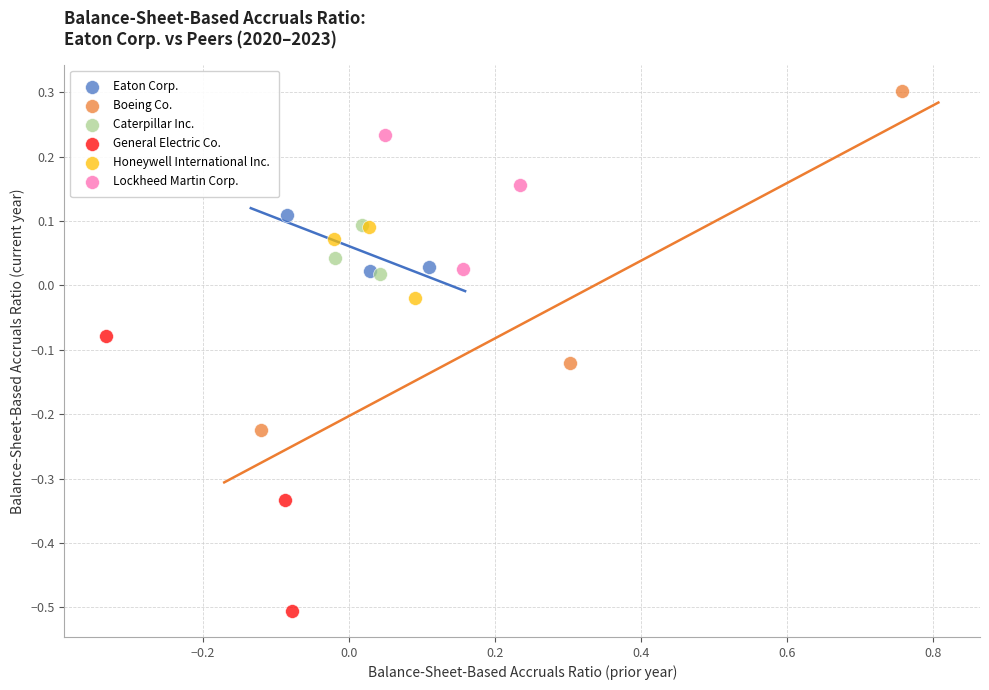

Which series contains the highest Y value?

Boeing Co.